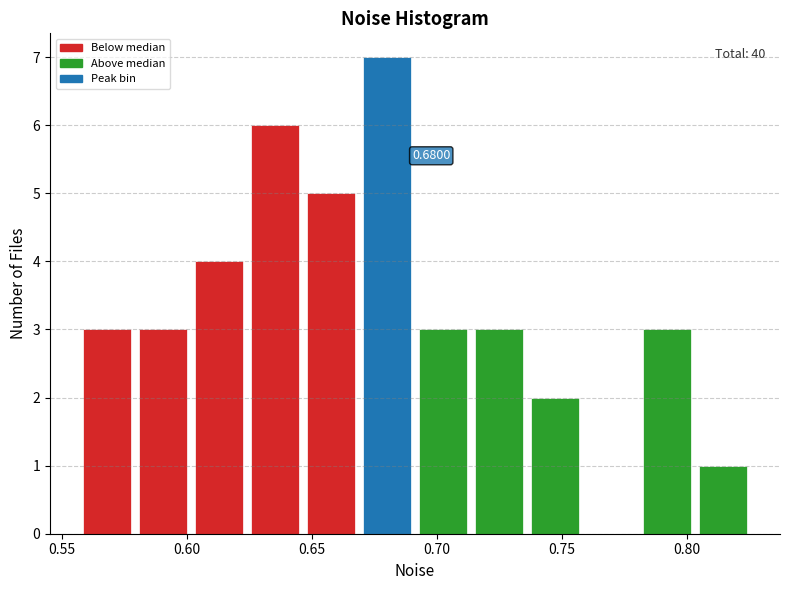

Which range on the x-axis has the tallest bar?

0.670 to 0.690